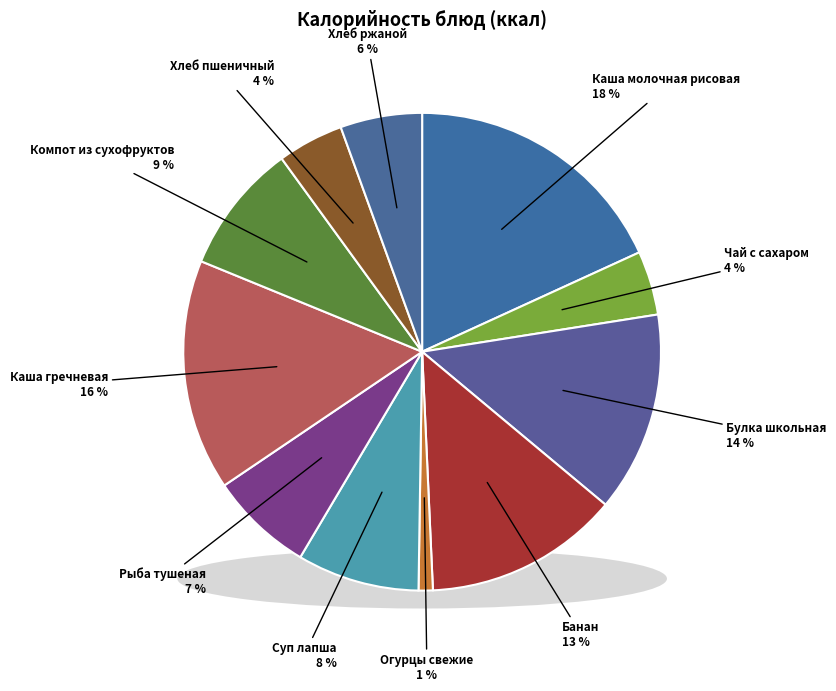

Is it true that Булка школьная is 14% of the pie?

True